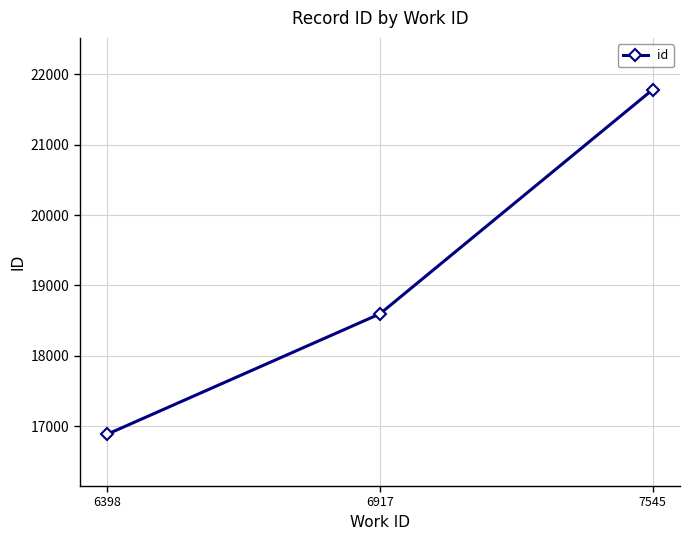

Which category has the lowest value across all series?

6398